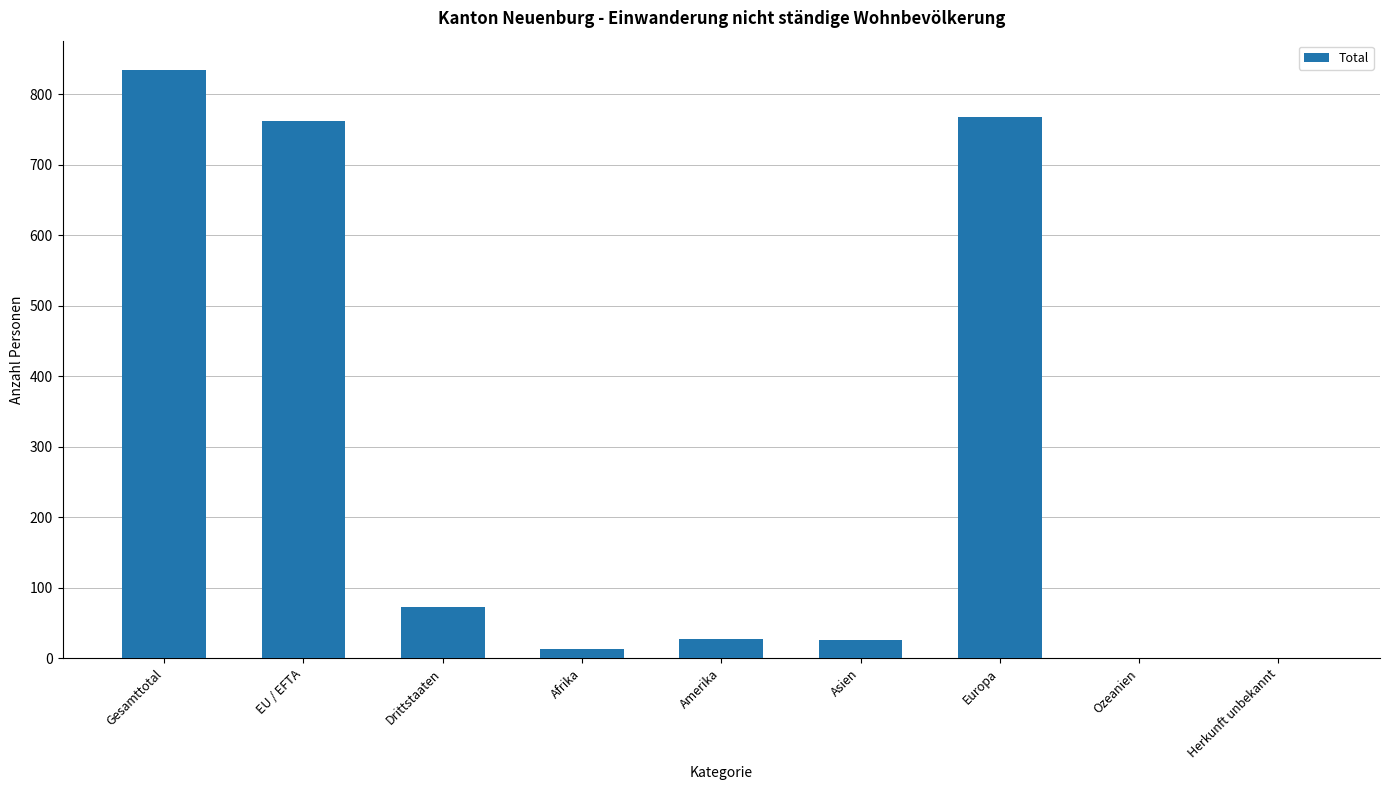

True or false: the data shows 27 at Amerika.

True